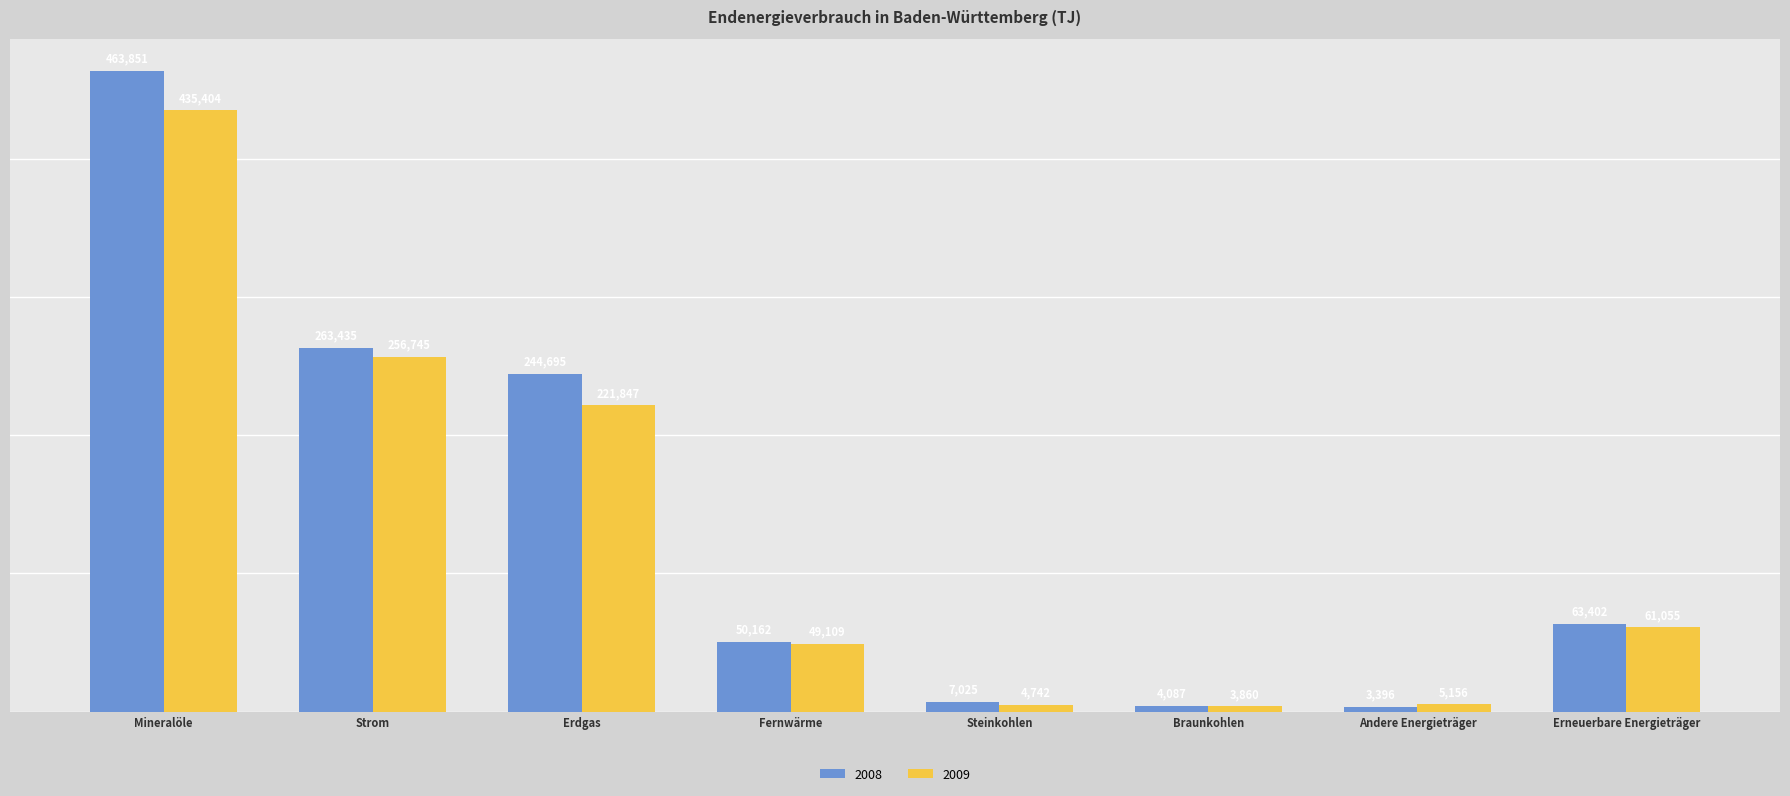

List the labels in order of 2008 value, largest first.

Mineralöle, Strom, Erdgas, Erneuerbare Energieträger, Fernwärme, Steinkohlen, Braunkohlen, Andere Energieträger